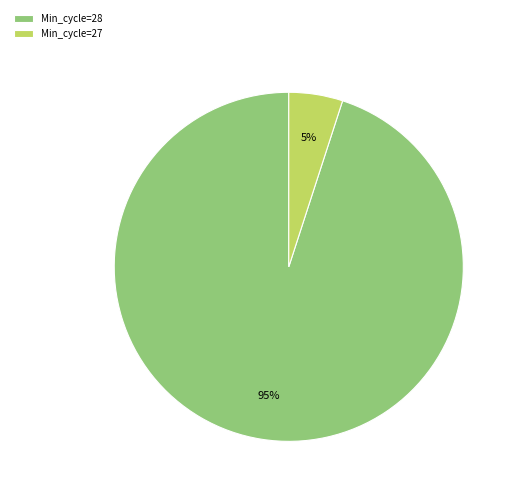

How many slices are in this pie chart?

2